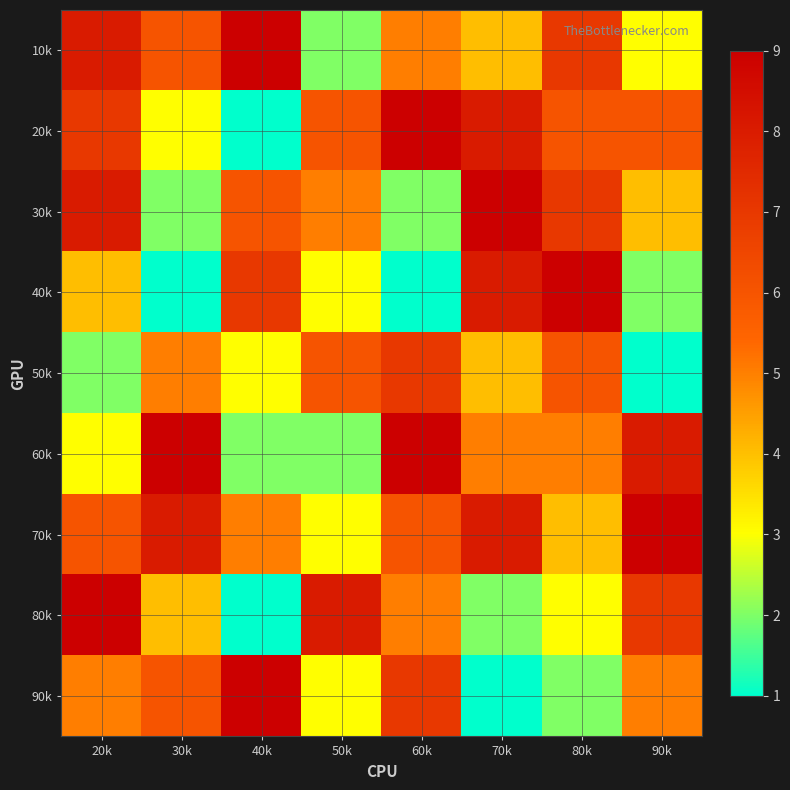

Count the number of categories in the chart.

8